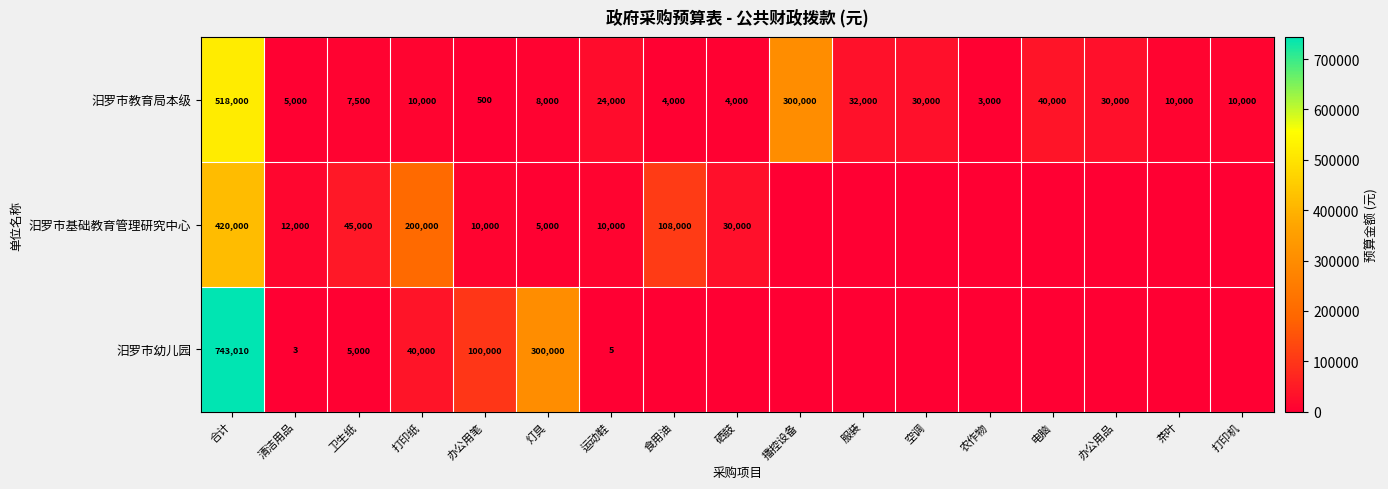

What is the difference between the highest and lowest values at 清洁用品?

11997